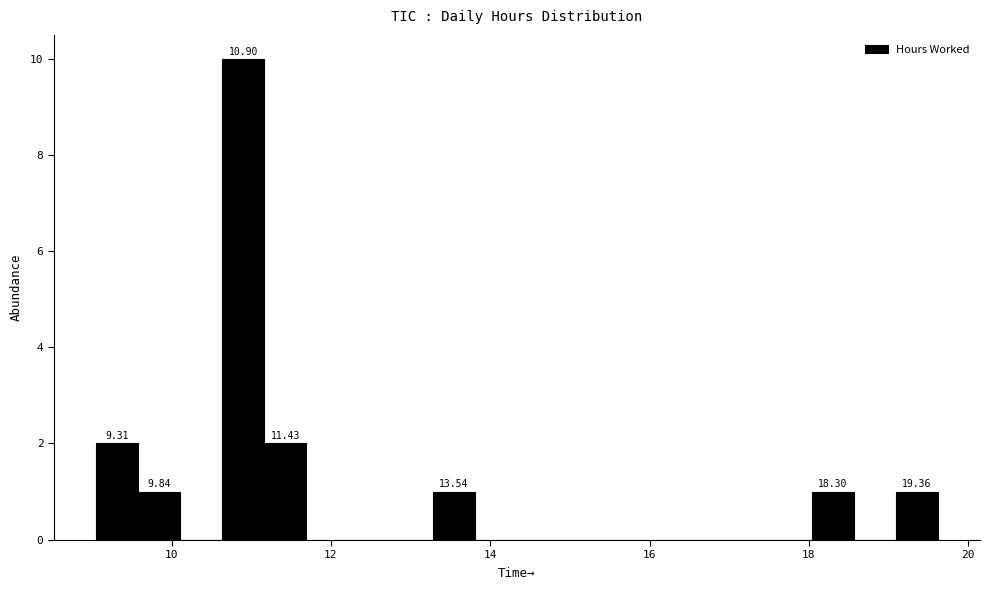

Around what value on the x-axis is the tallest bar? Give the approximate position of its centre, as read against the axis.

10.8